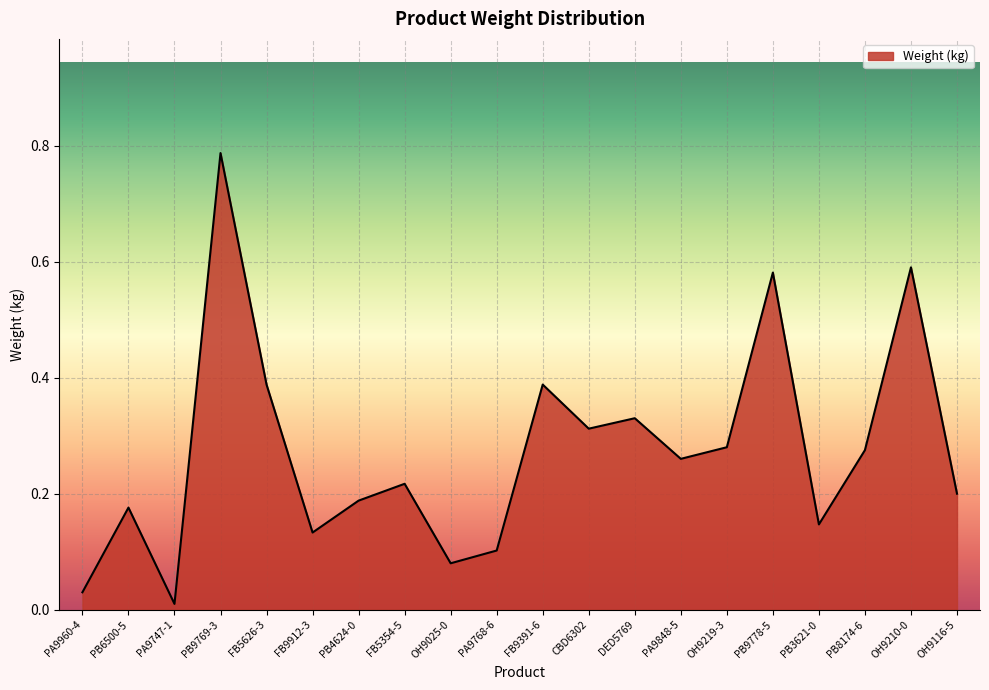

At which label is the value closest to 0?

PA9747-1